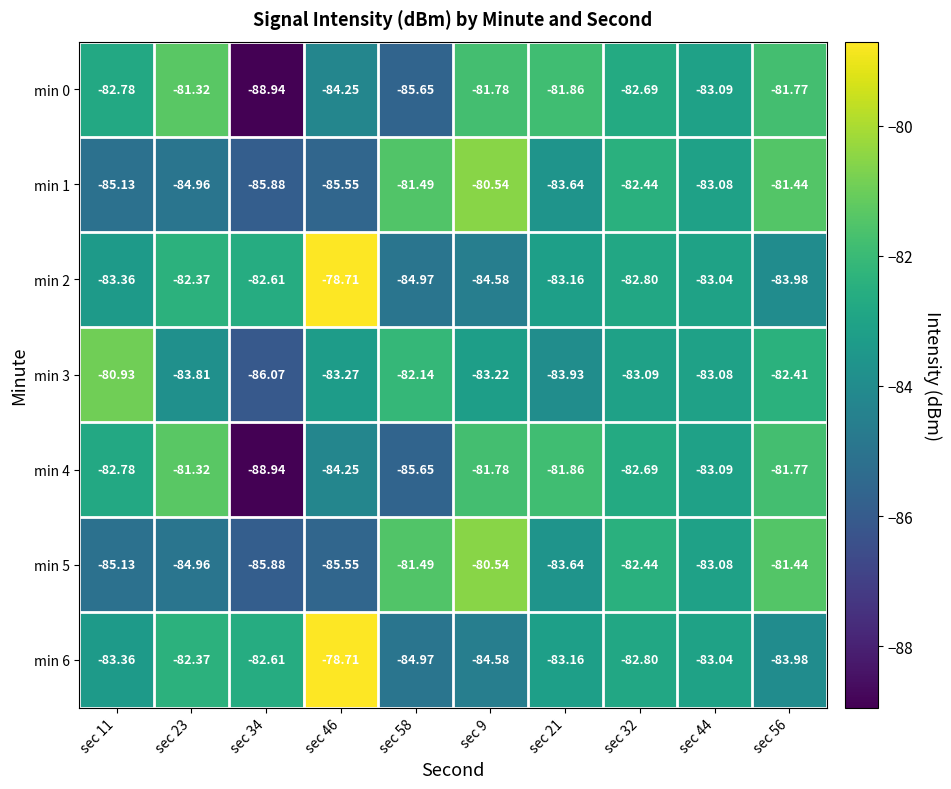

Is the value of min 6 at sec 11 greater than the value of min 3 at sec 44?

No